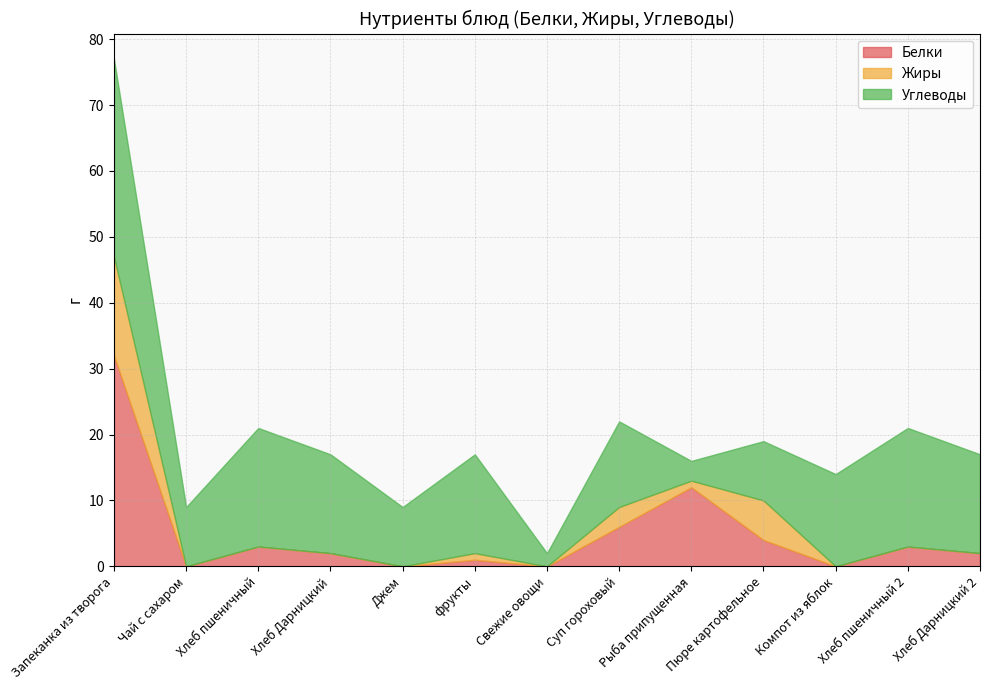

Count the number of data series in this chart.

3